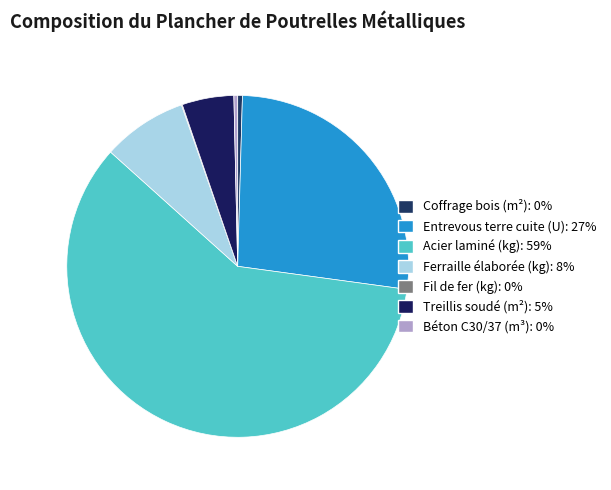

To the nearest percent, what percentage of the pie is Treillis soudé (m²)?

5%